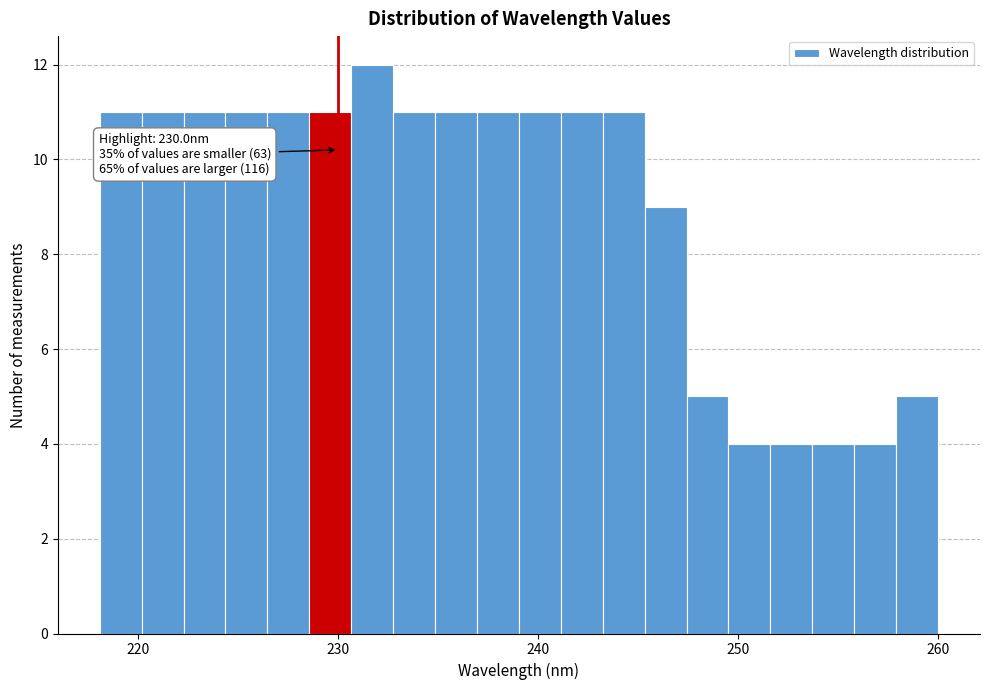

Around what value on the x-axis is the tallest bar? Give the approximate position of its centre, as read against the axis.

232